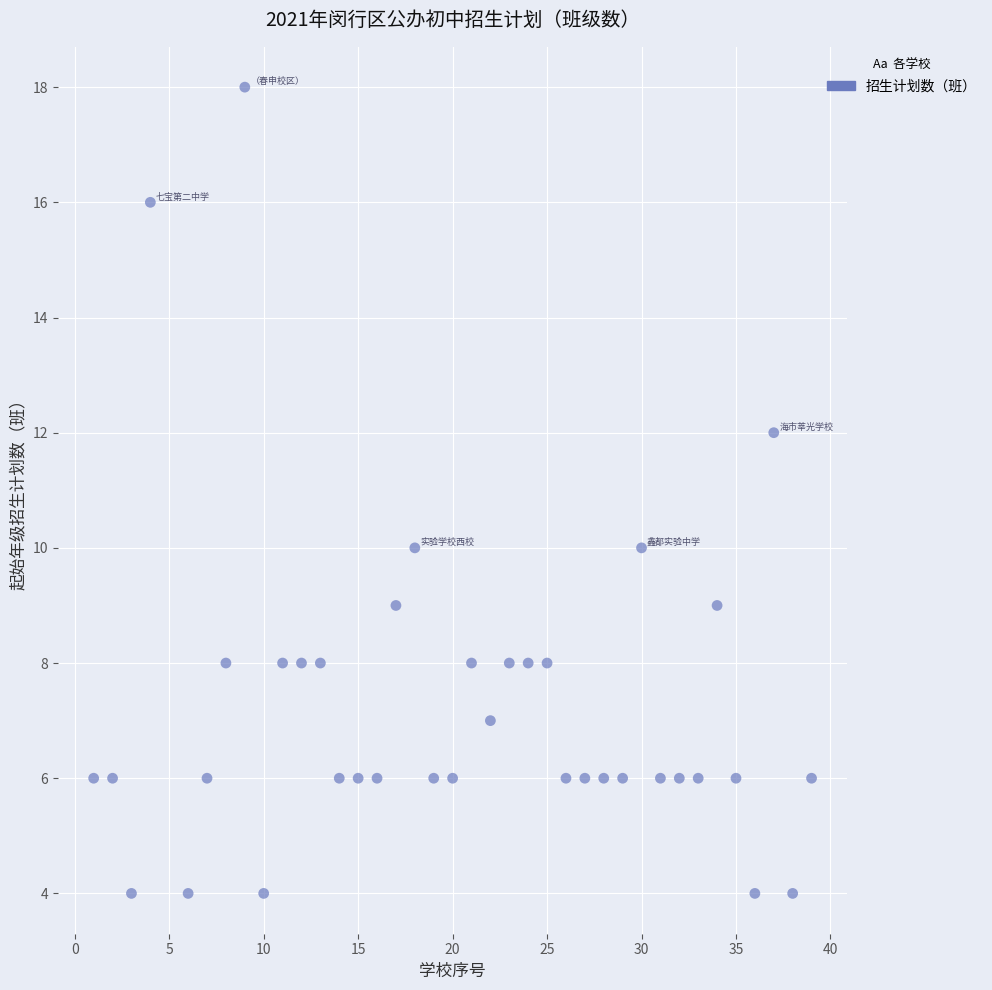

What is the range of X values (max minus min)?

38